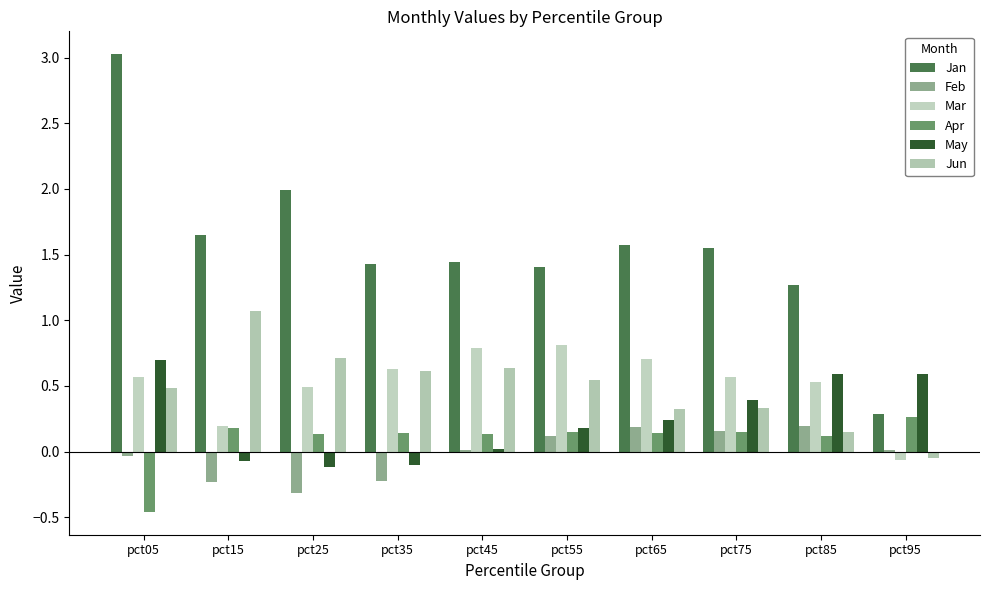

How many data points does each series have?

10